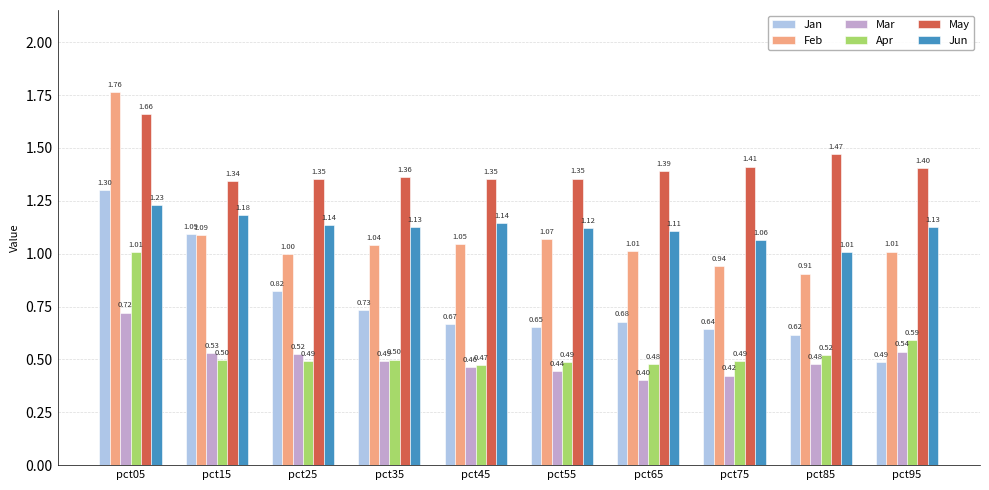

What is the spread (max minus min) of values at pct85?

1.0